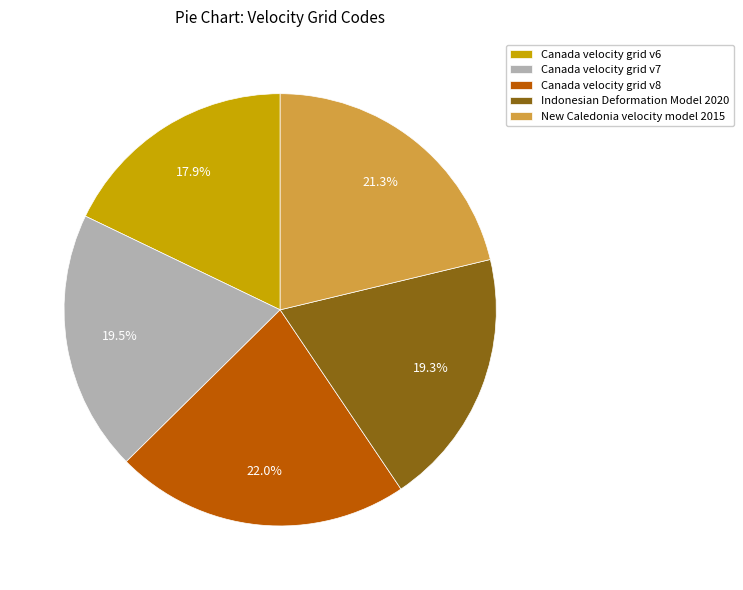

What percentage is NOT represented by Canada velocity grid v8?

78.0%